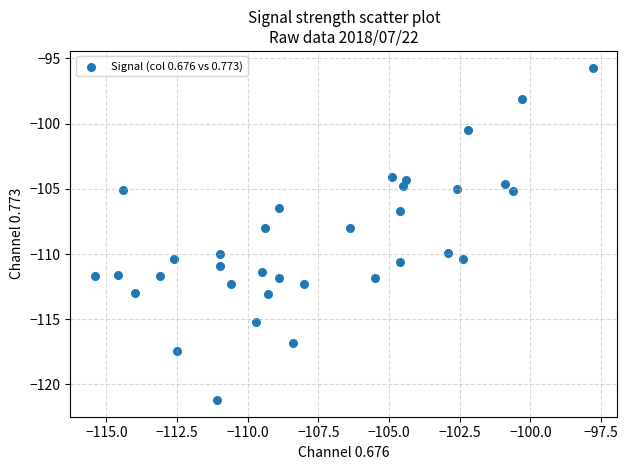

What is the range of X values (max minus min)?

17.6